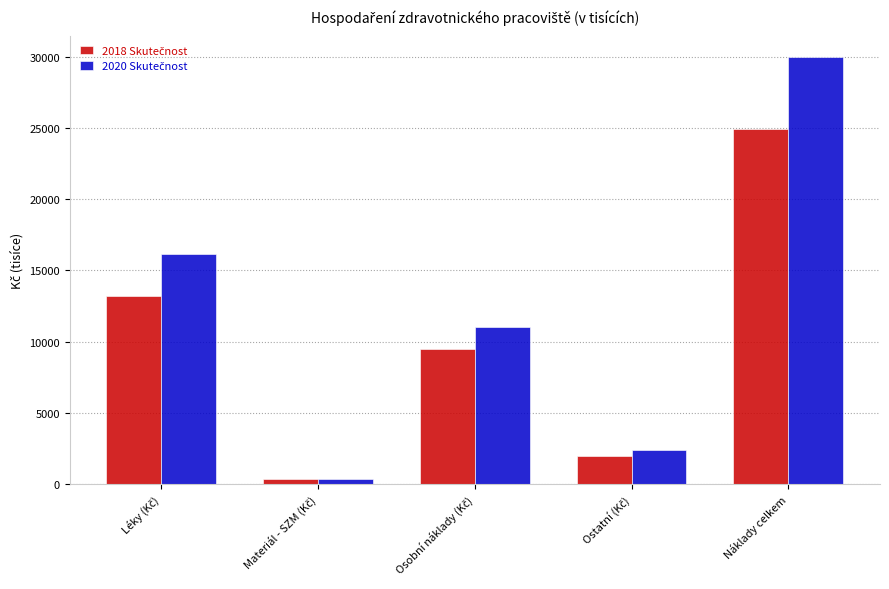

At which category is the sum across all series the highest?

Náklady celkem